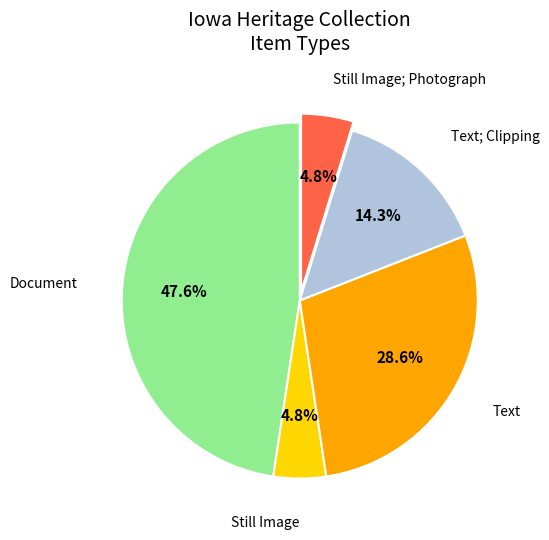

Does any single category account for the majority?

No